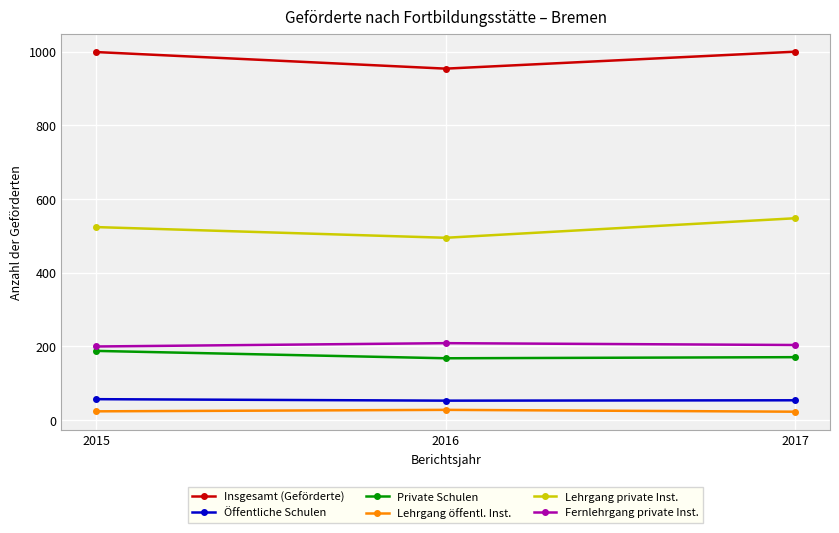

Does the chart display data point markers on the line(s)?

Yes